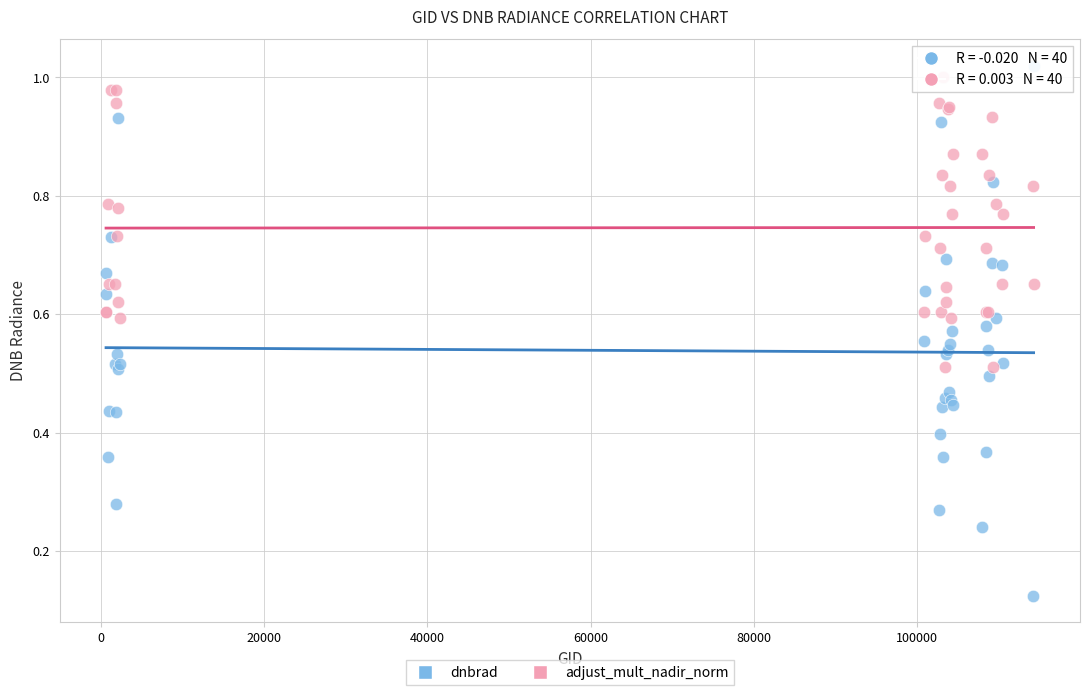

Which series contains the lowest Y value?

dnbrad